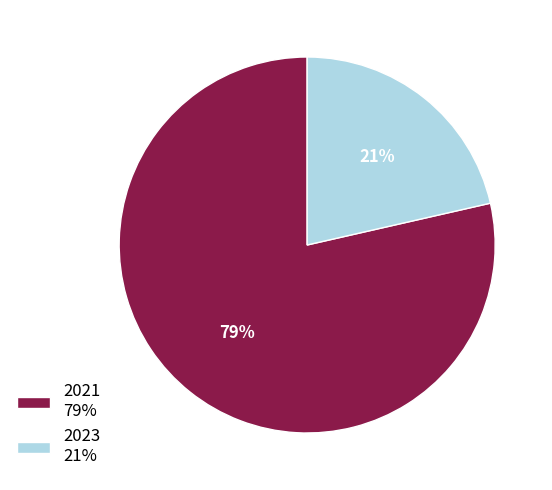

Rank the categories by value from lowest to highest.

2023, 2021